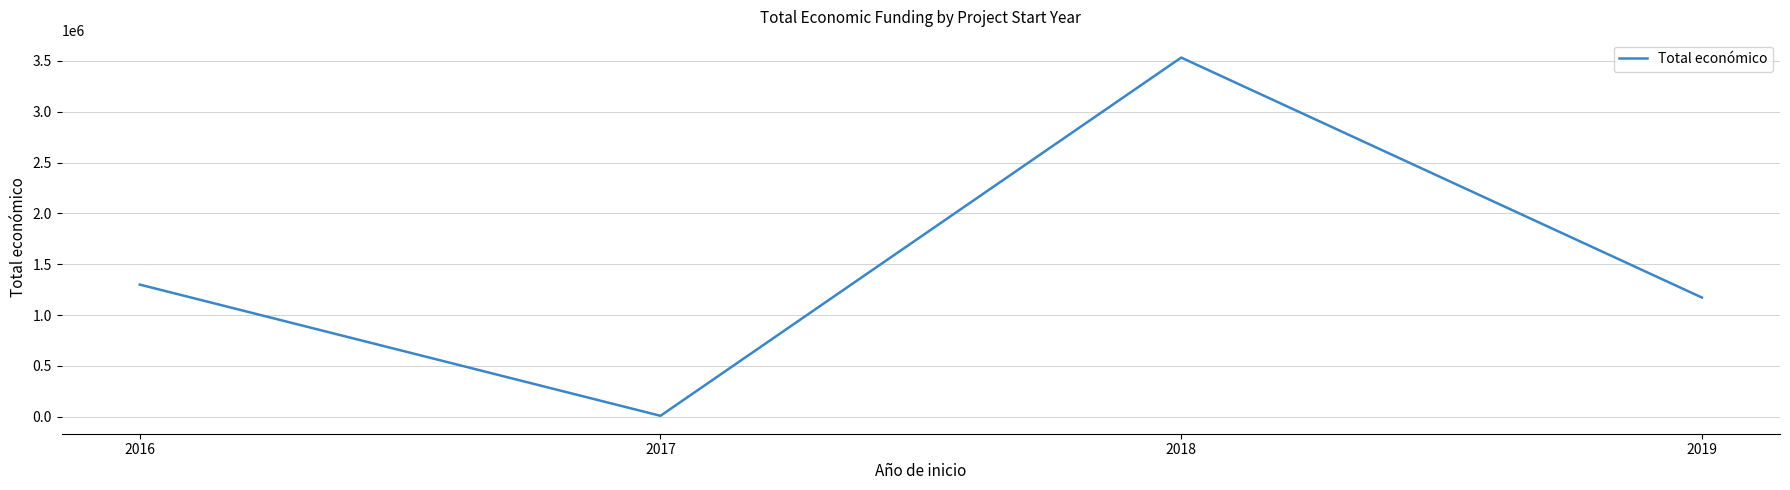

Reading right to left, what are all the values shown in this chart?

2019=1172966	2018=3533188	2017=9600	2016=1300293